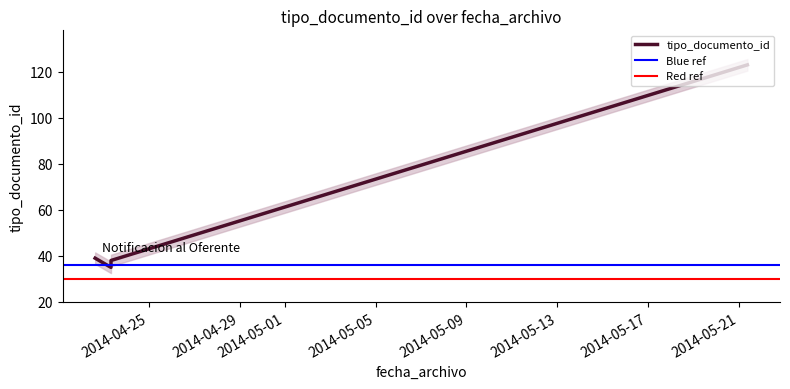

Rank the categories by value from lowest to highest.

2014-04-23 08:00:16, 2014-04-23 08:00:16, 2014-04-23 08:00:16, 2014-04-23 08:00:16, 2014-04-22 15:13:59, 2014-05-21 09:14:14